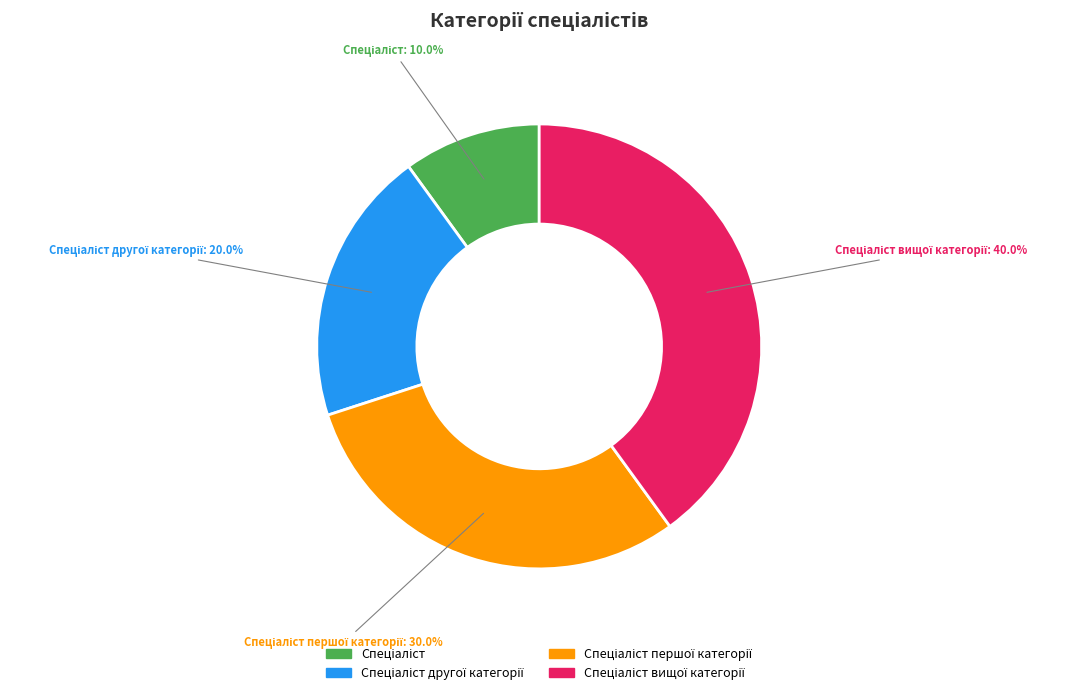

Count the number of slices in the pie.

4